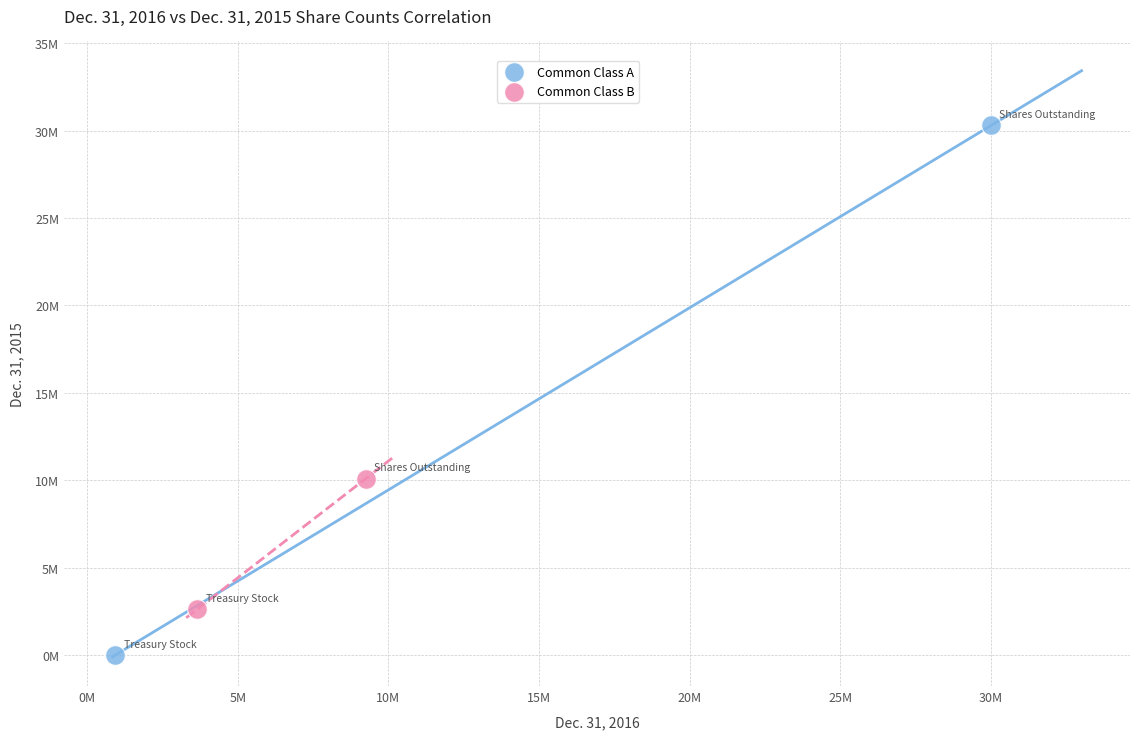

What are all the series names shown in the legend?

Common Class A, Common Class B